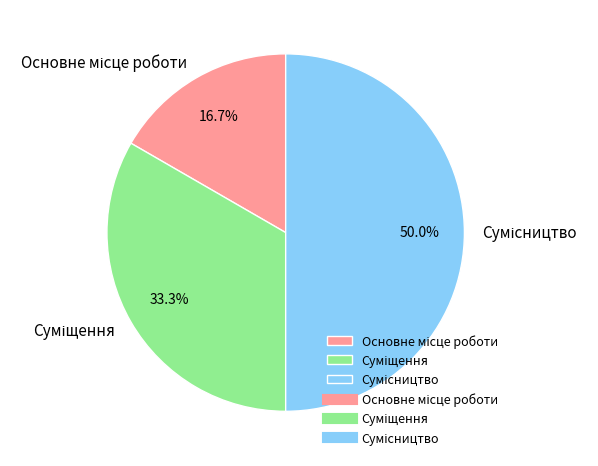

To the nearest percent, what is the average slice percentage?

33%